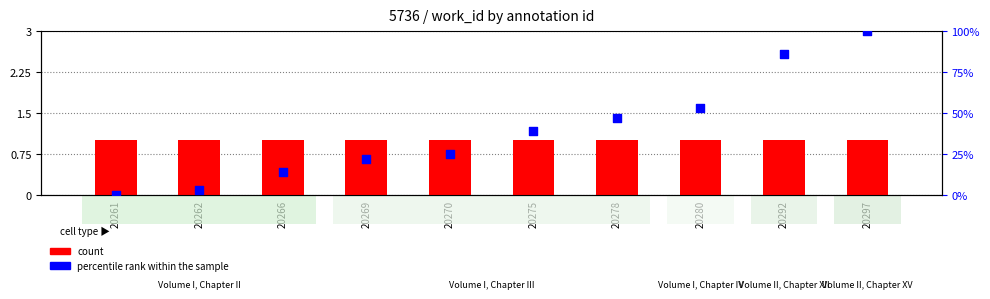

Which series reaches the maximum Y coordinate?

percentile rank within the sample